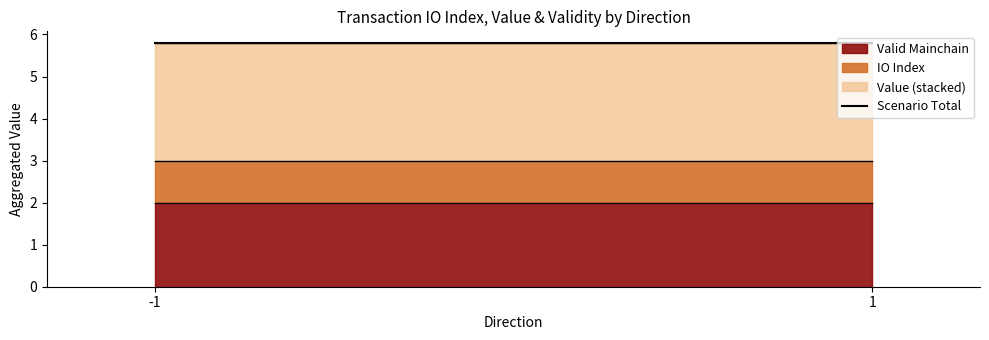

Reading left to right, list the values for the Valid Mainchain series.

-1=2.0	1=2.0